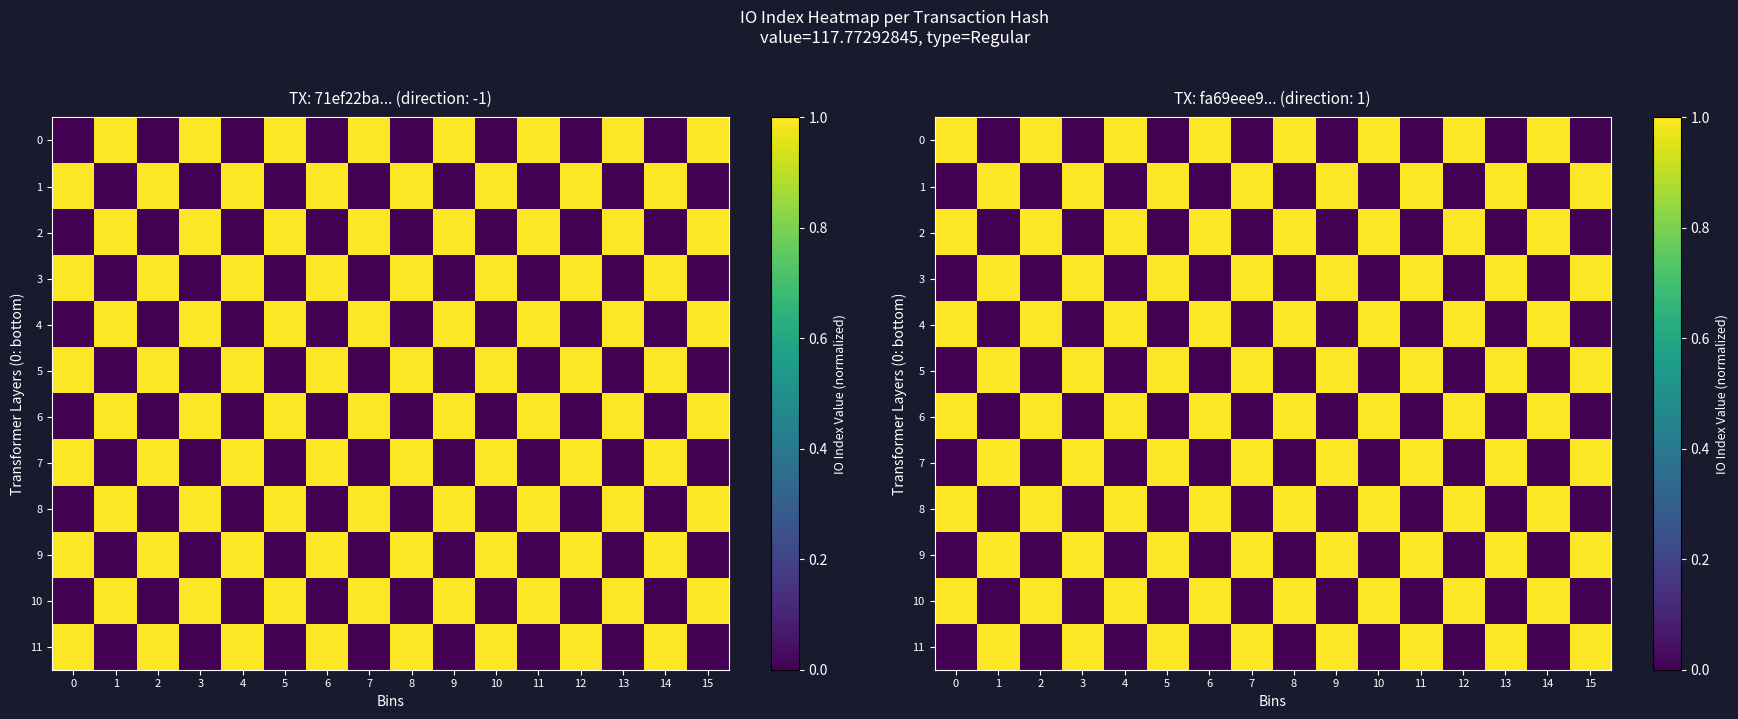

Rank the series at 8 from highest to lowest value.

0, 2, 4, 6, 8, 10, 1, 3, 5, 7, 9, 11